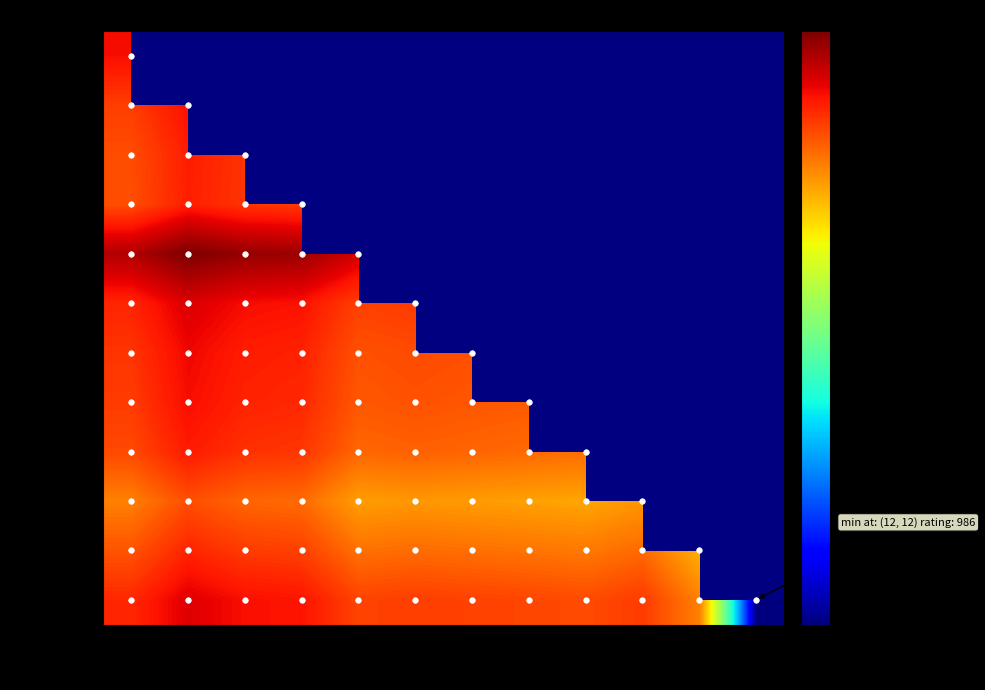

Which label corresponds to the largest value in the chart?

Bo.2